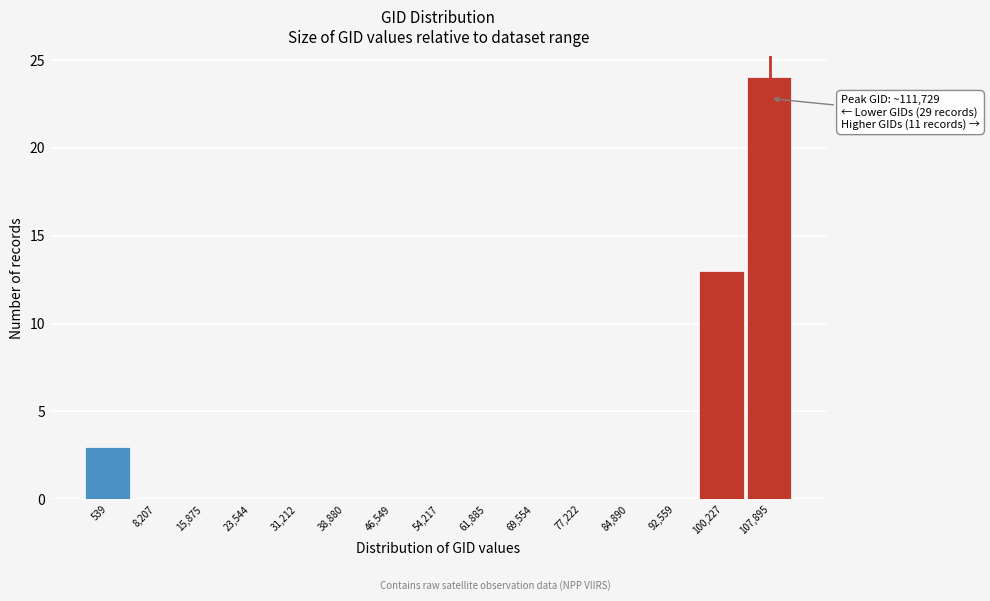

Reading right to left, extract all data points from this chart.

107,895=24	100,227=13	92,559=0	84,890=0	77,222=0	69,554=0	61,885=0	54,217=0	46,549=0	38,880=0	31,212=0	23,544=0	15,875=0	8,207=0	539=3